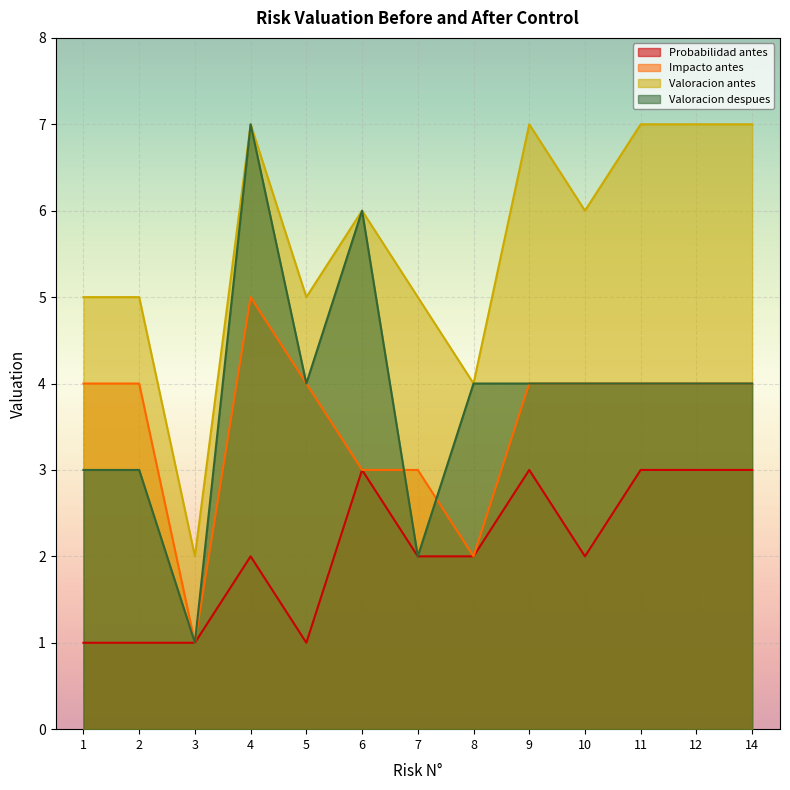

In Valoracion despues, how many points are higher than both neighbors (excluding endpoints)?

2